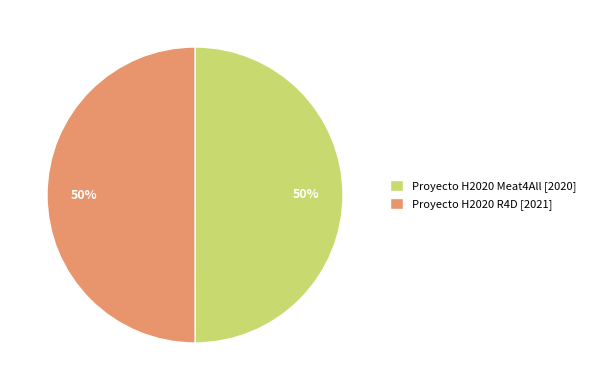

What is the ratio of the value at Proyecto H2020 Meat4All [2020] to the value at Proyecto H2020 R4D [2021]?

1.0